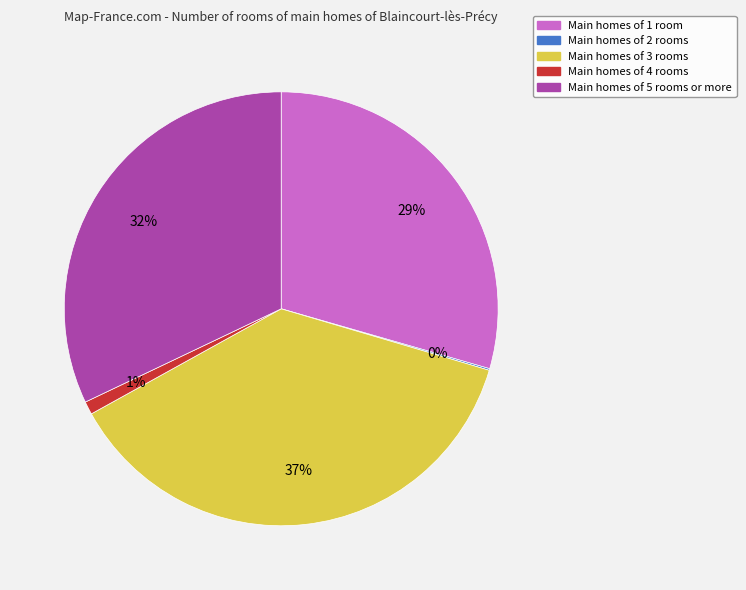

To the nearest percent, what is the difference between the largest and smallest slice percentages?

37%